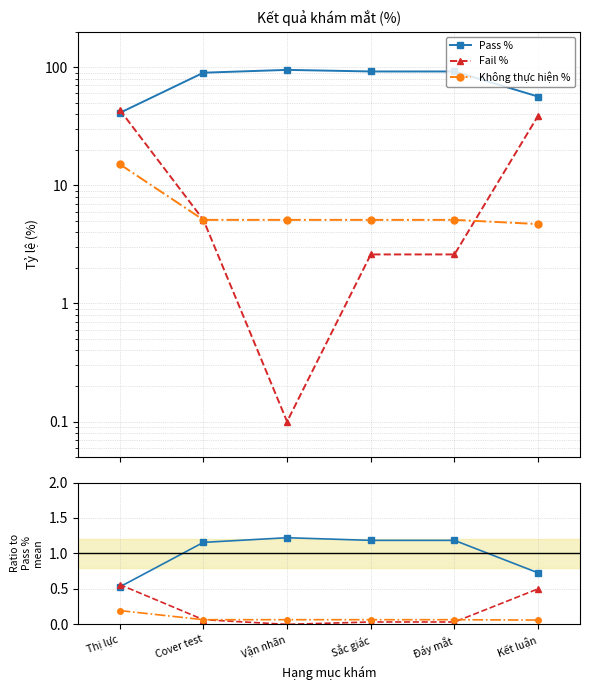

How many interior local peaks does the Pass % series have?

1